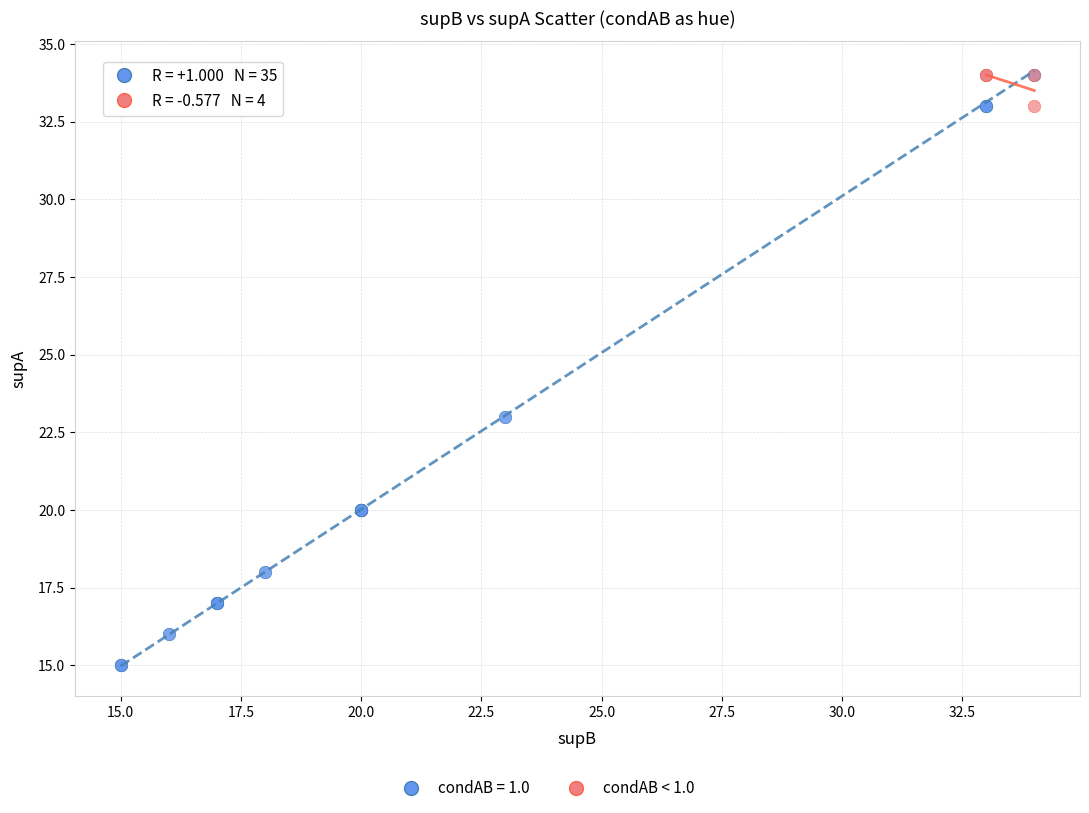

Which series has the largest Y range (max minus min)?

condAB = 1.0